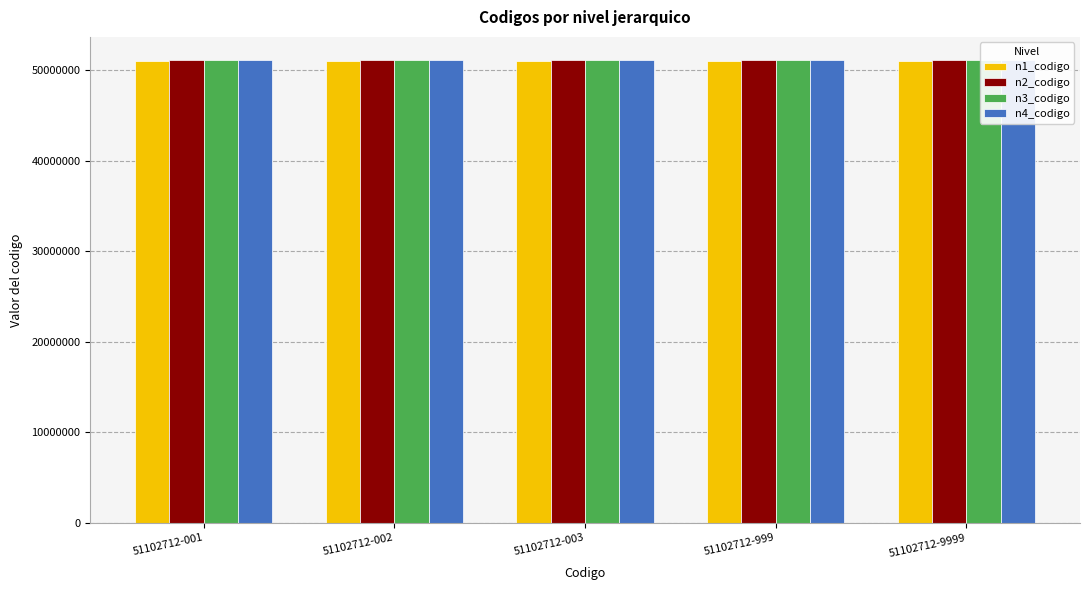

What is the sum of all n1_codigo values?

255000000